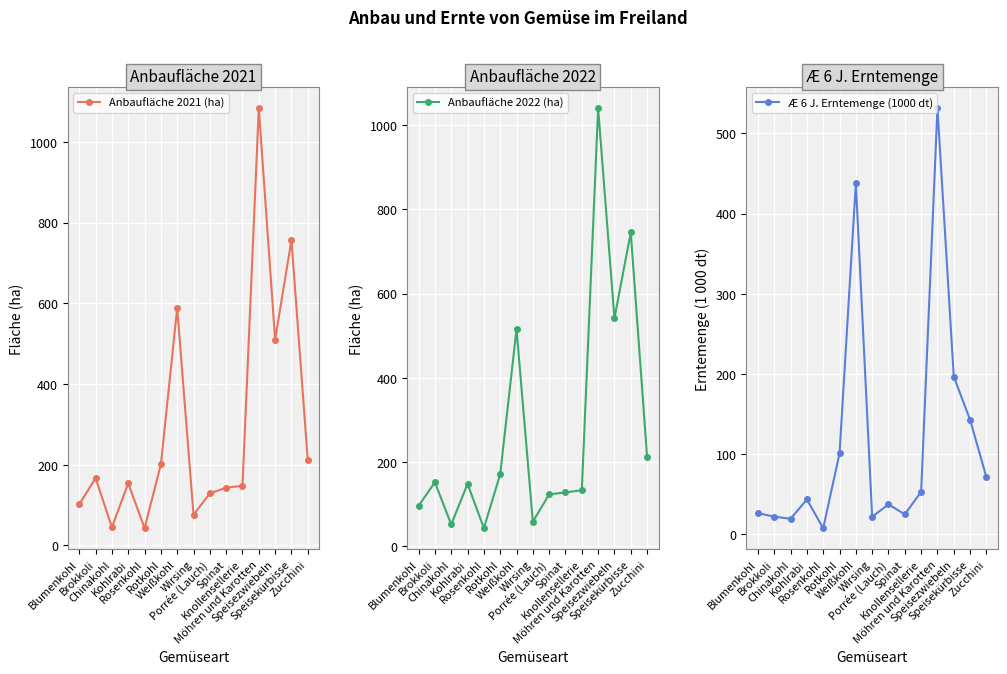

The Æ 6 J. Erntemenge (1000 dt) series shows 21.5 at Wirsing. True or false?

True